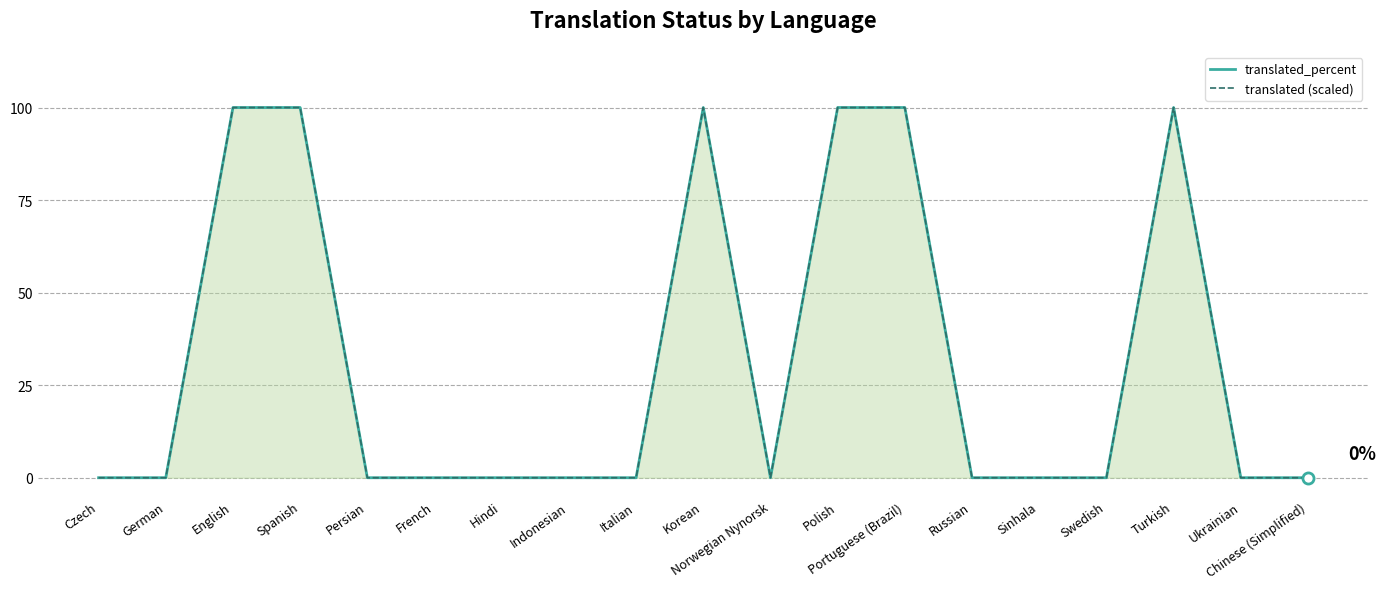

At which label does translated_percent reach its minimum?

Czech